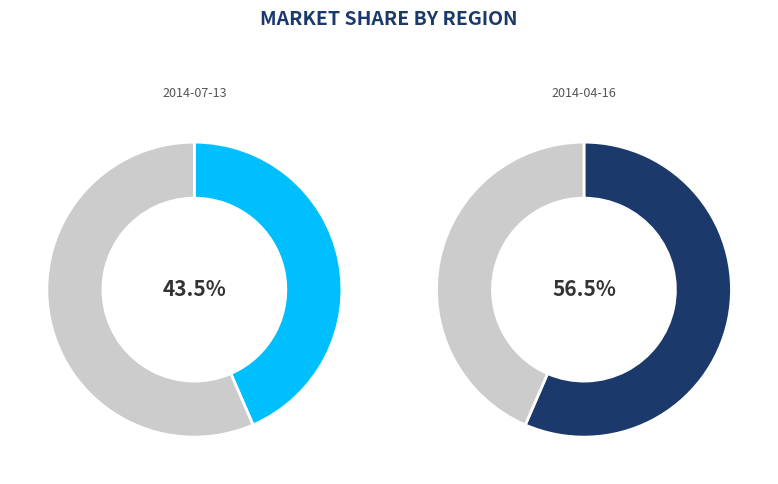

To the nearest percent, what is the difference between the largest and smallest slice percentages?

13%